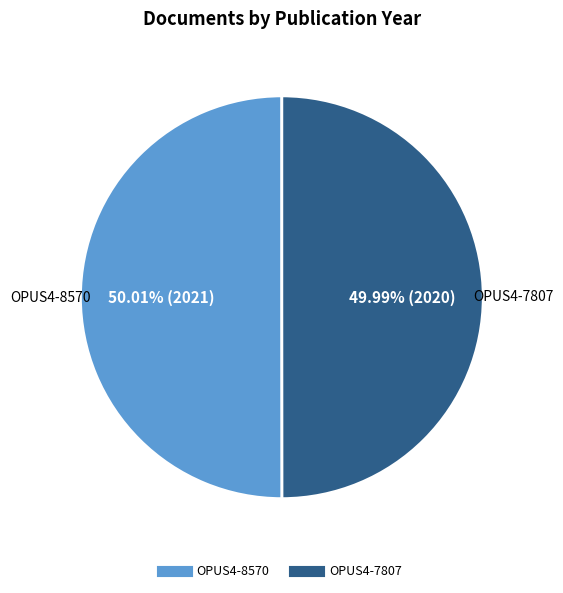

Is it true that OPUS4-8570 is 39% of the pie?

False